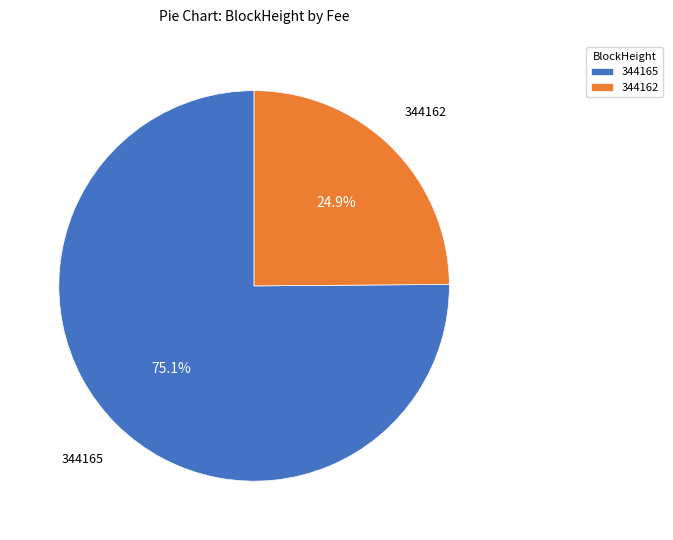

Rank the categories by value from highest to lowest.

344165, 344162